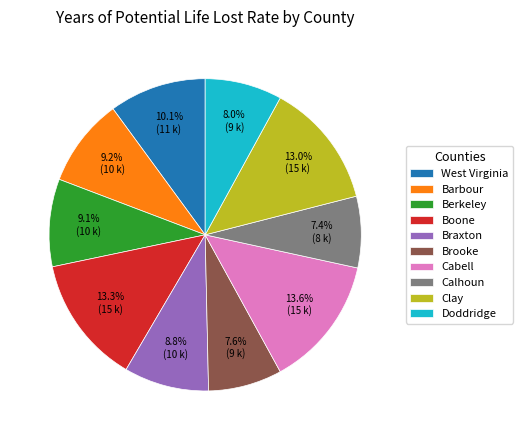

Is it true that Boone is 22% of the pie?

False